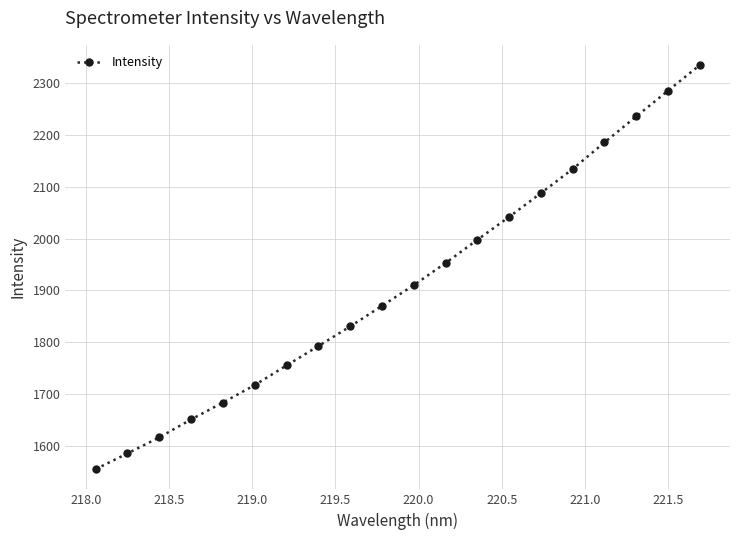

What is the greatest value displayed?

2335.1